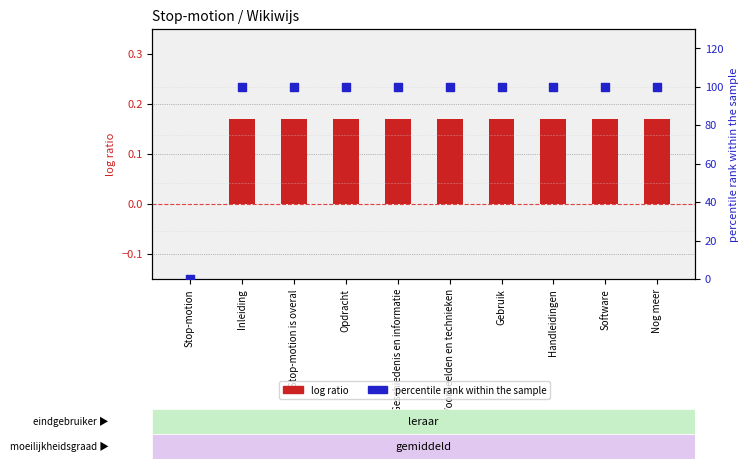

At which category is the sum across all series the highest?

Inleiding